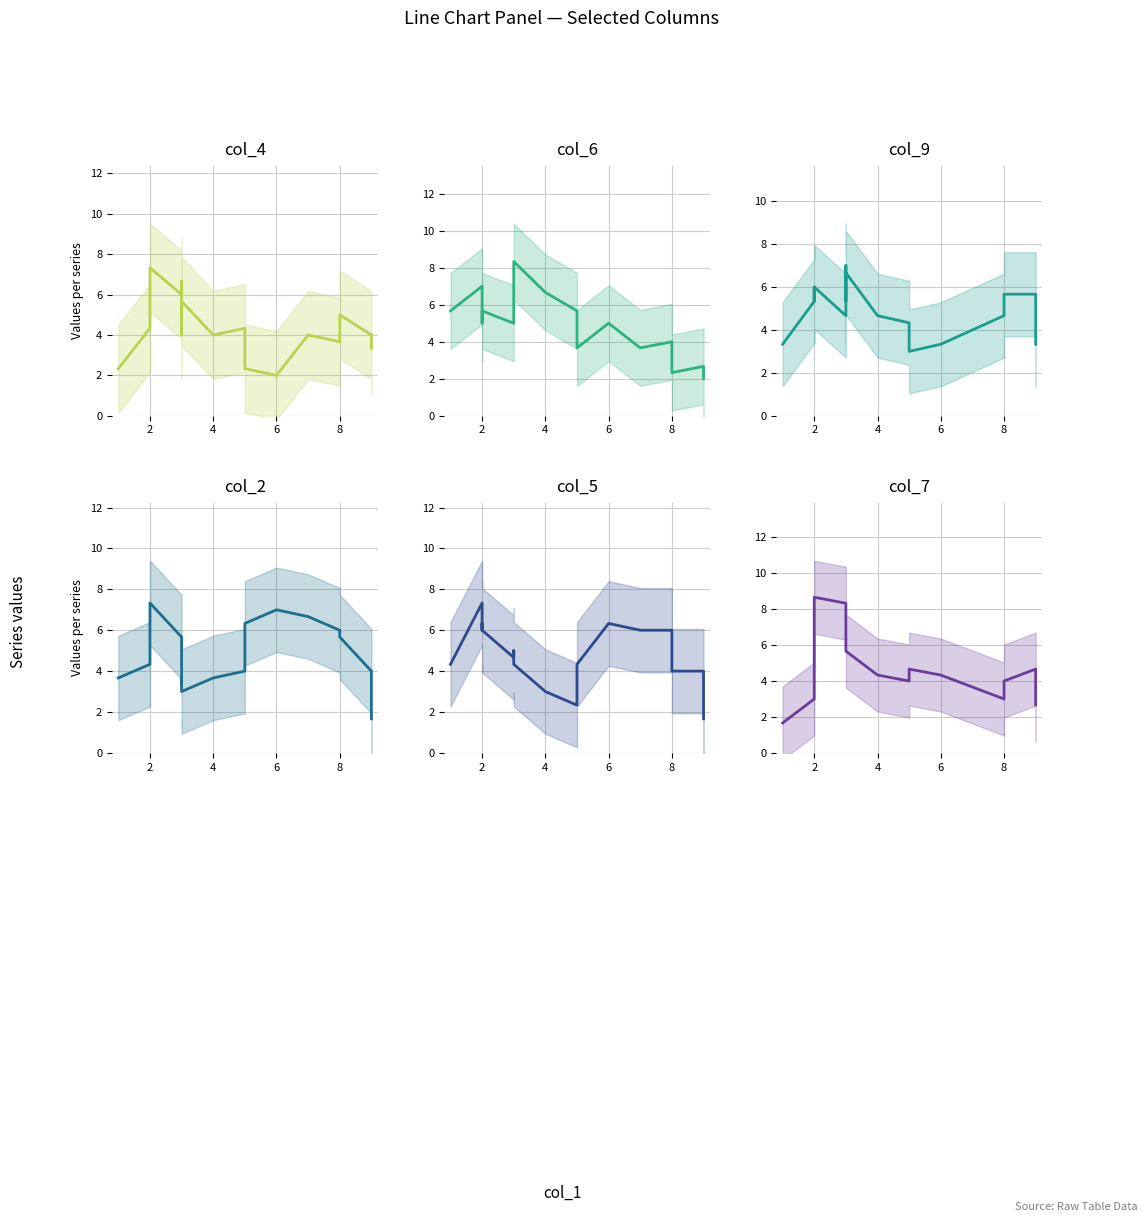

How many data points in col_9 are less than 5?

9